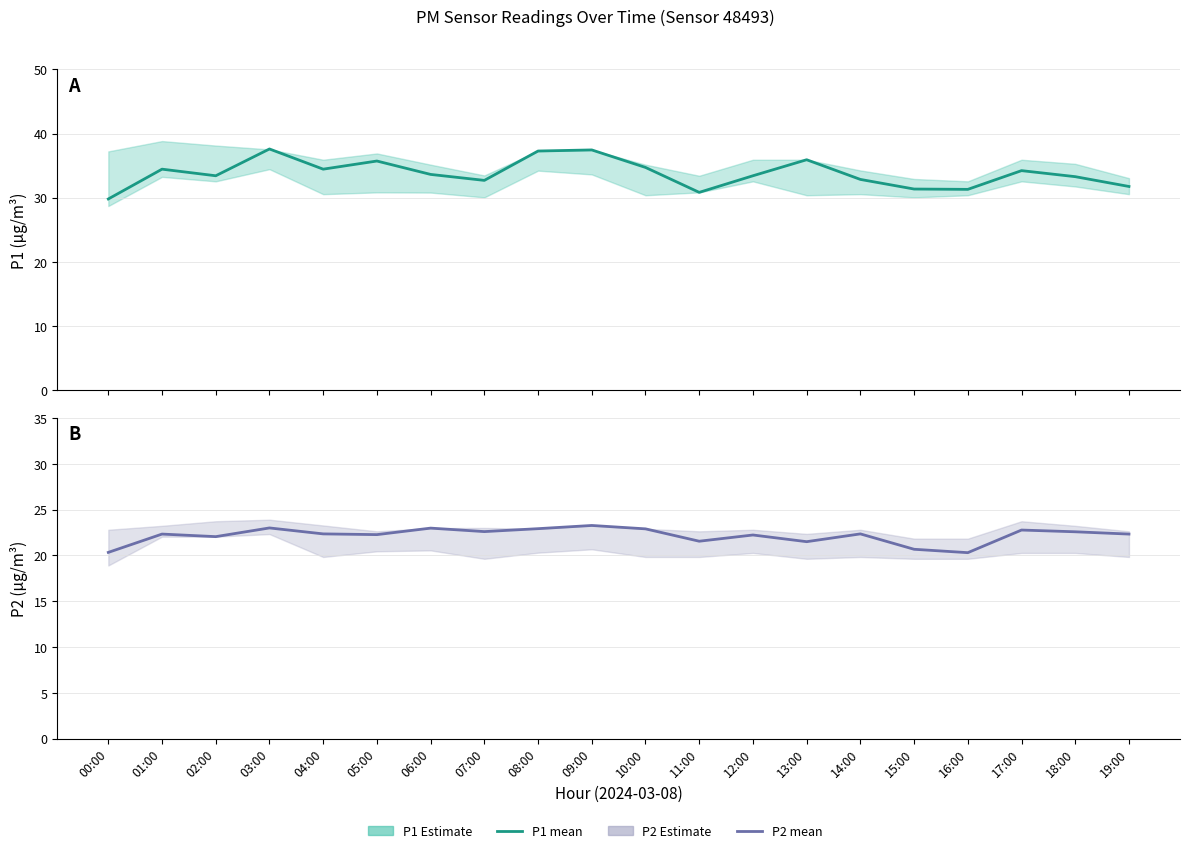

What is the spread (max minus min) of values at 05:00?

13.4